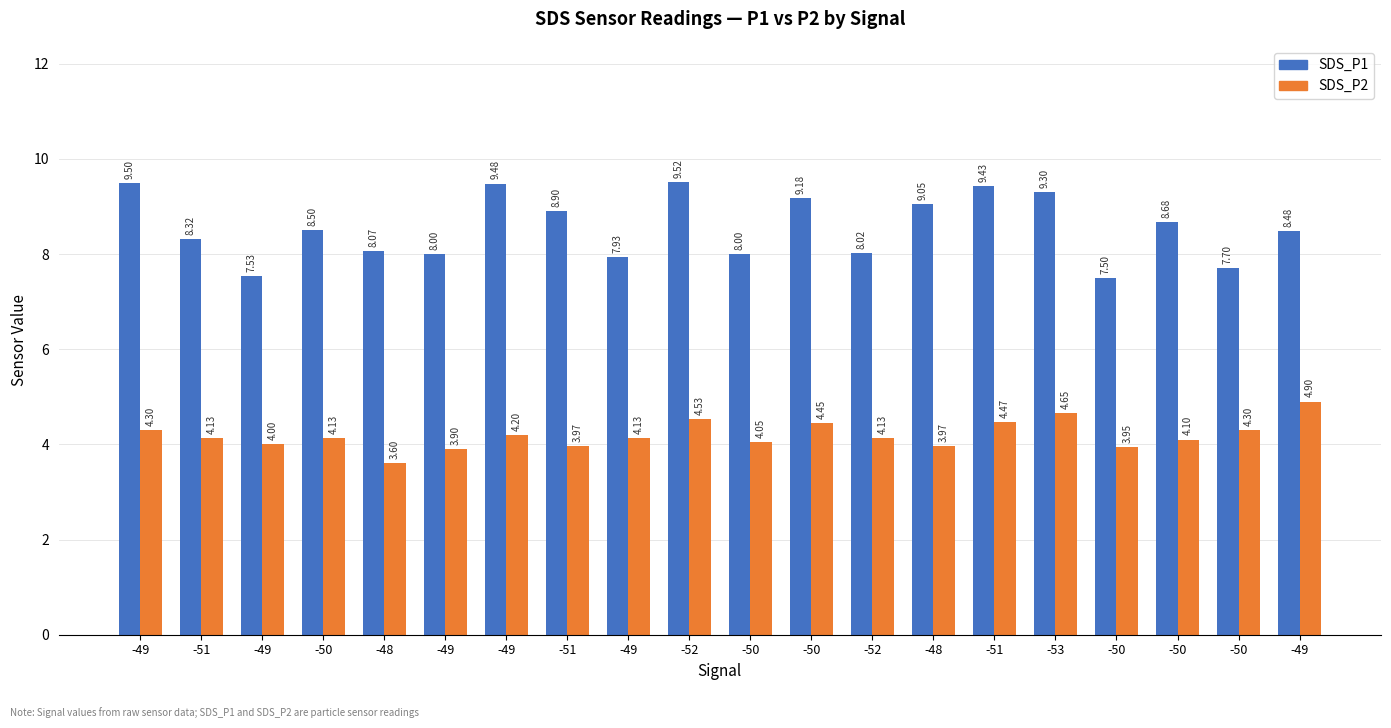

What is the sum of the SDS_P2 values at -49 and -49?

8.9